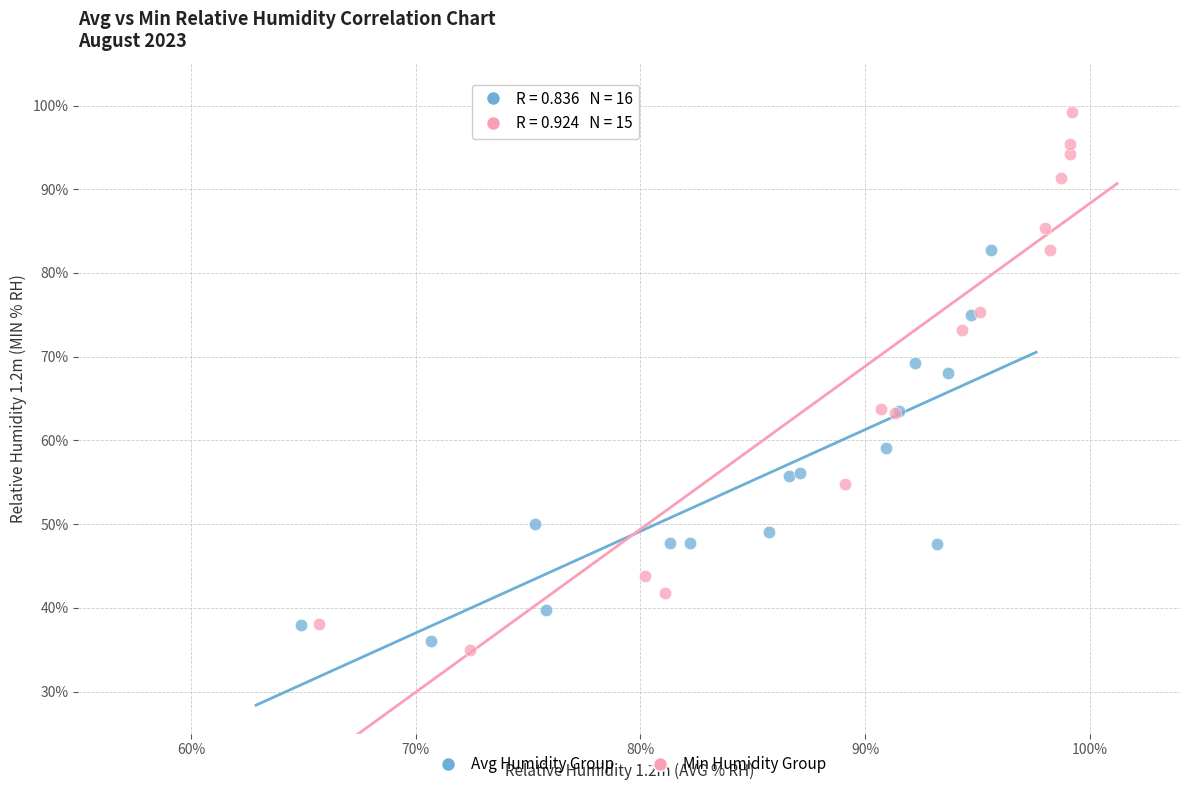

Which series contains the highest Y value?

Min Humidity Group